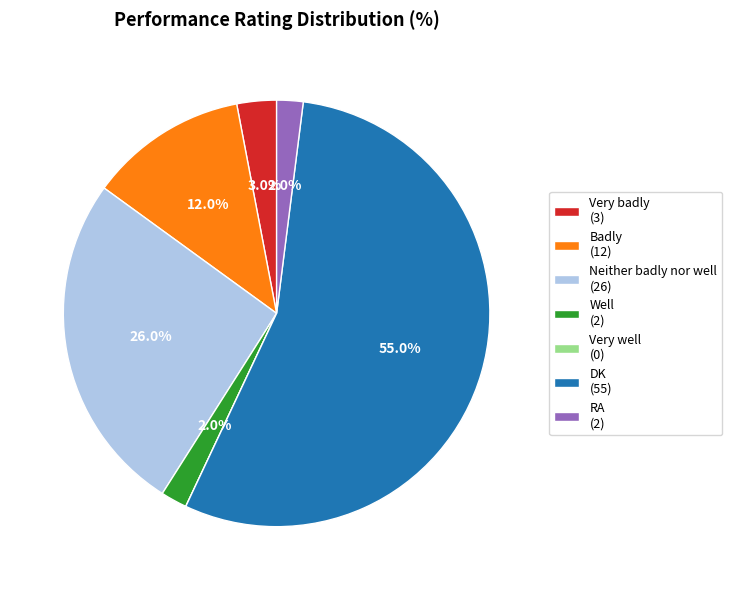

Is it true that DK is 55% of the pie?

True